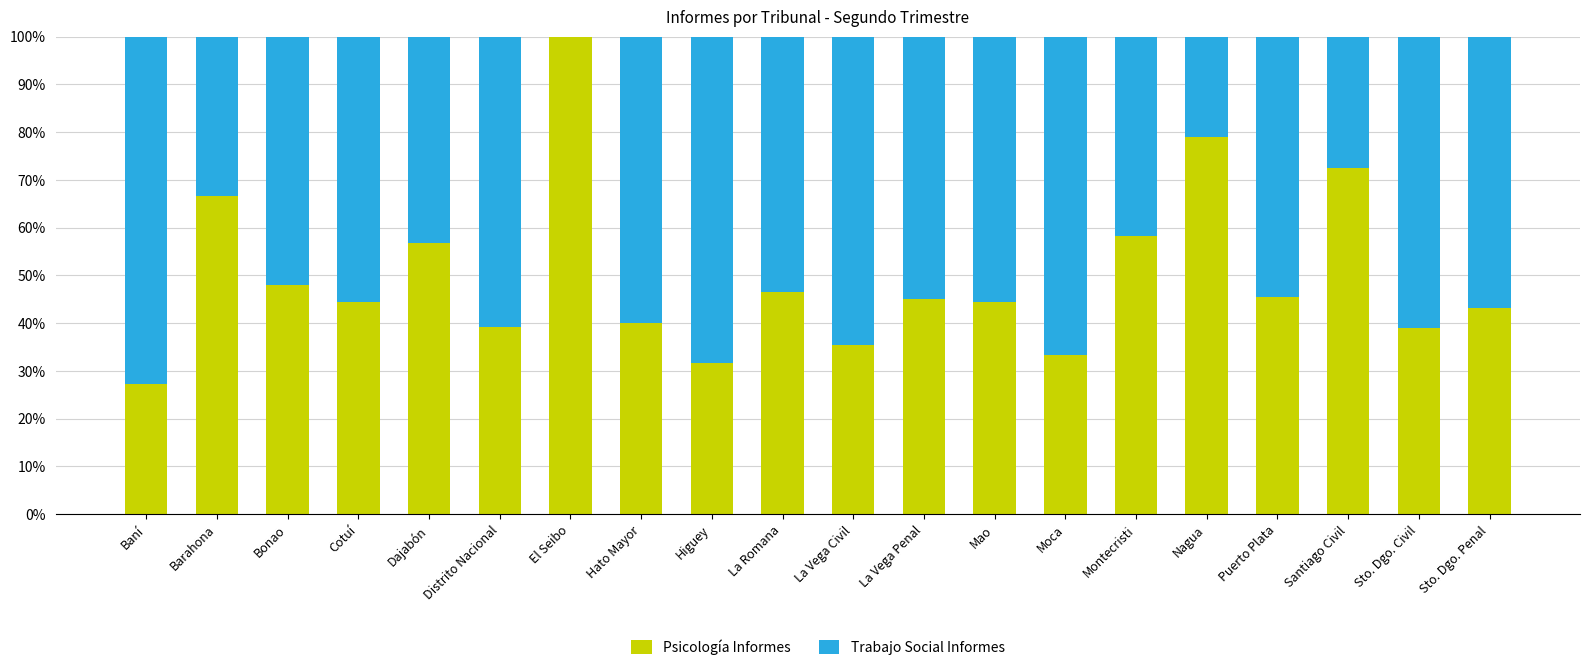

True or false: Psicología Informes has a value of 19.7 at Mao.

False